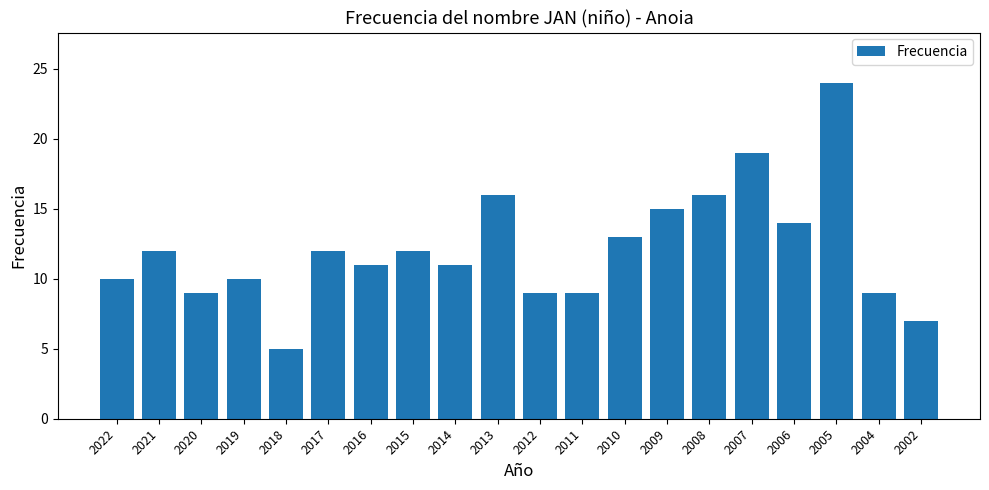

What is the difference between the values at 2021 and 2002?

5